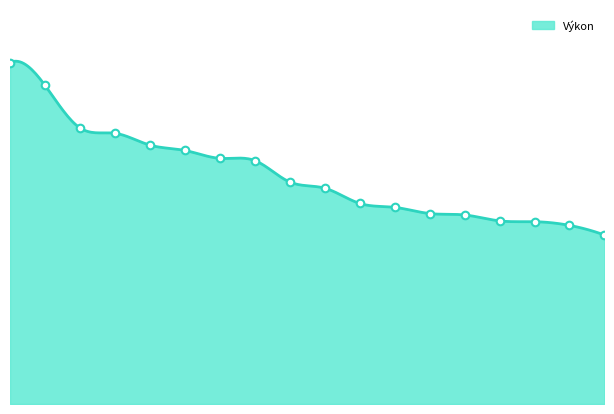

Approximately how many times larger is the value at Sátrová Tereza compared to Heroutová Lenka?

1.2